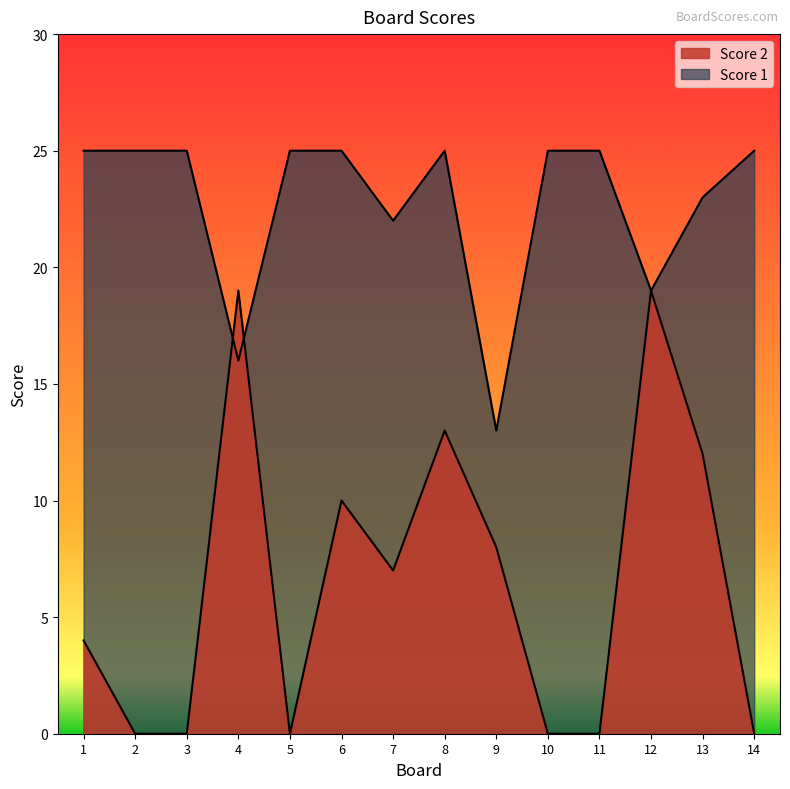

Does the chart have visible grid lines?

No